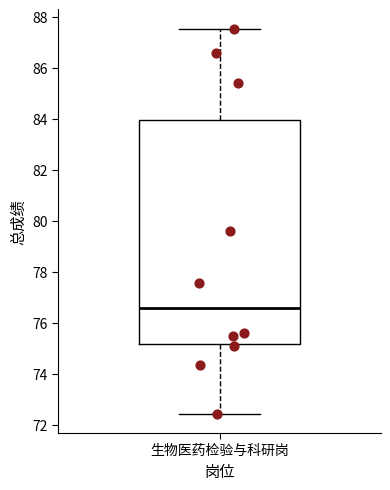

Transcribe this box plot: give where the median line is, the range the box spans, and where the two whiskers end, as read against the y-axis. The values are not printed on the chart, so give them approximately, as read against the axis.

median 76.6, box 75.2 to 84.0, whiskers 72.4 to 87.6